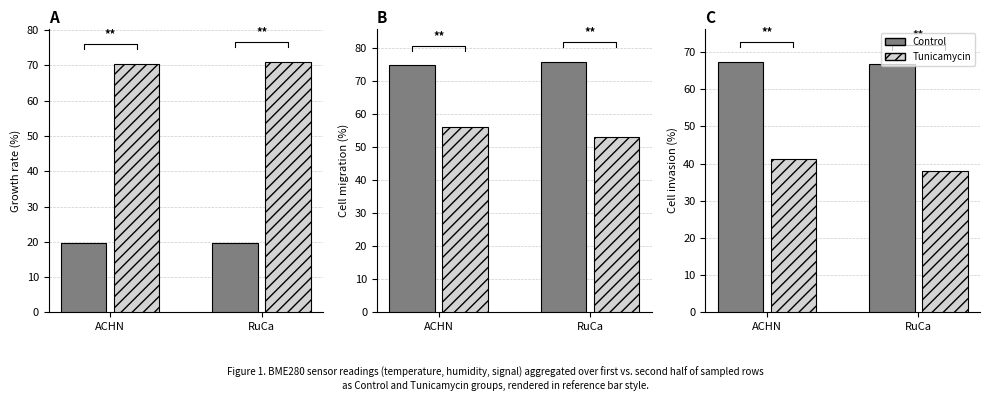

How many Control values are between 66 and 67?

1